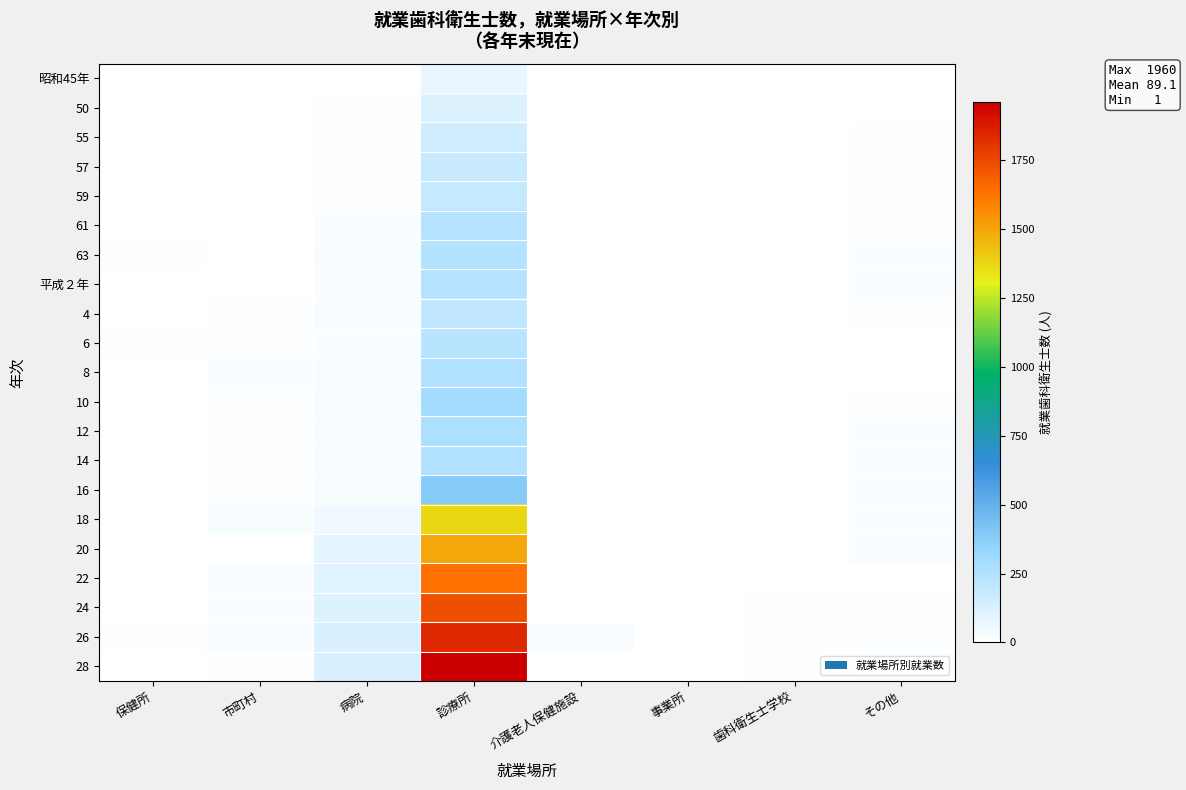

How many data points does each series have?

8